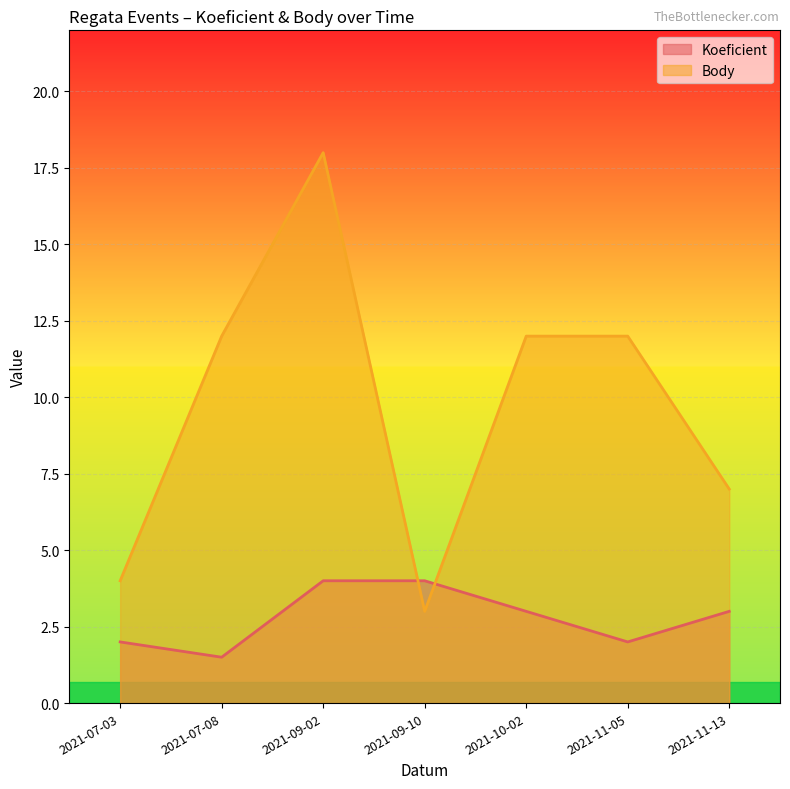

At which category does Body reach its first local peak?

2021-09-02